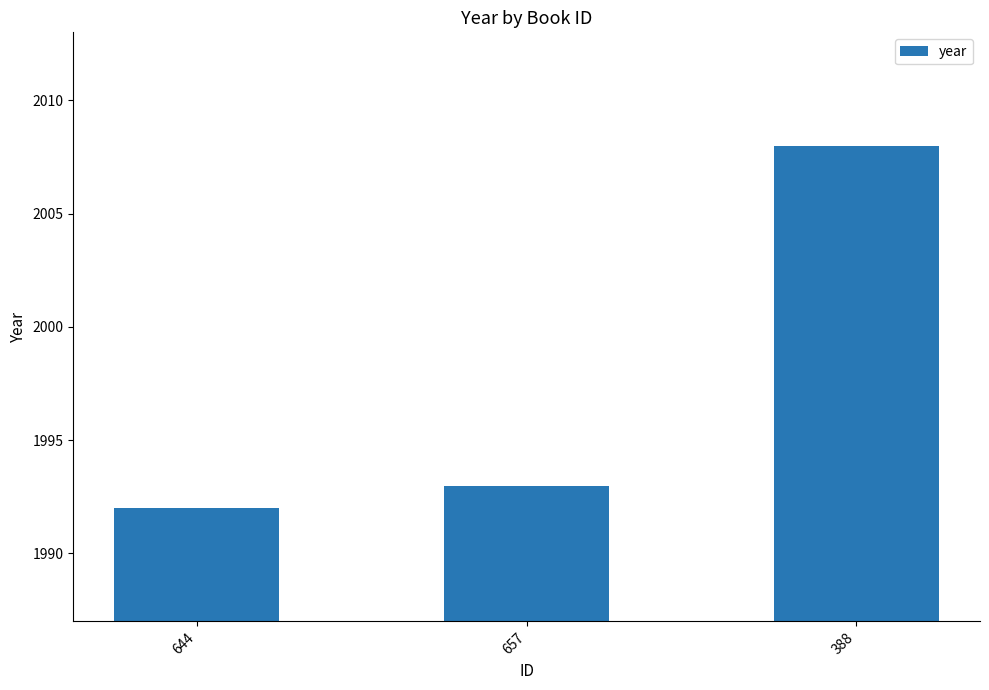

Approximately how many times larger is the value at 388 compared to 657?

1.0